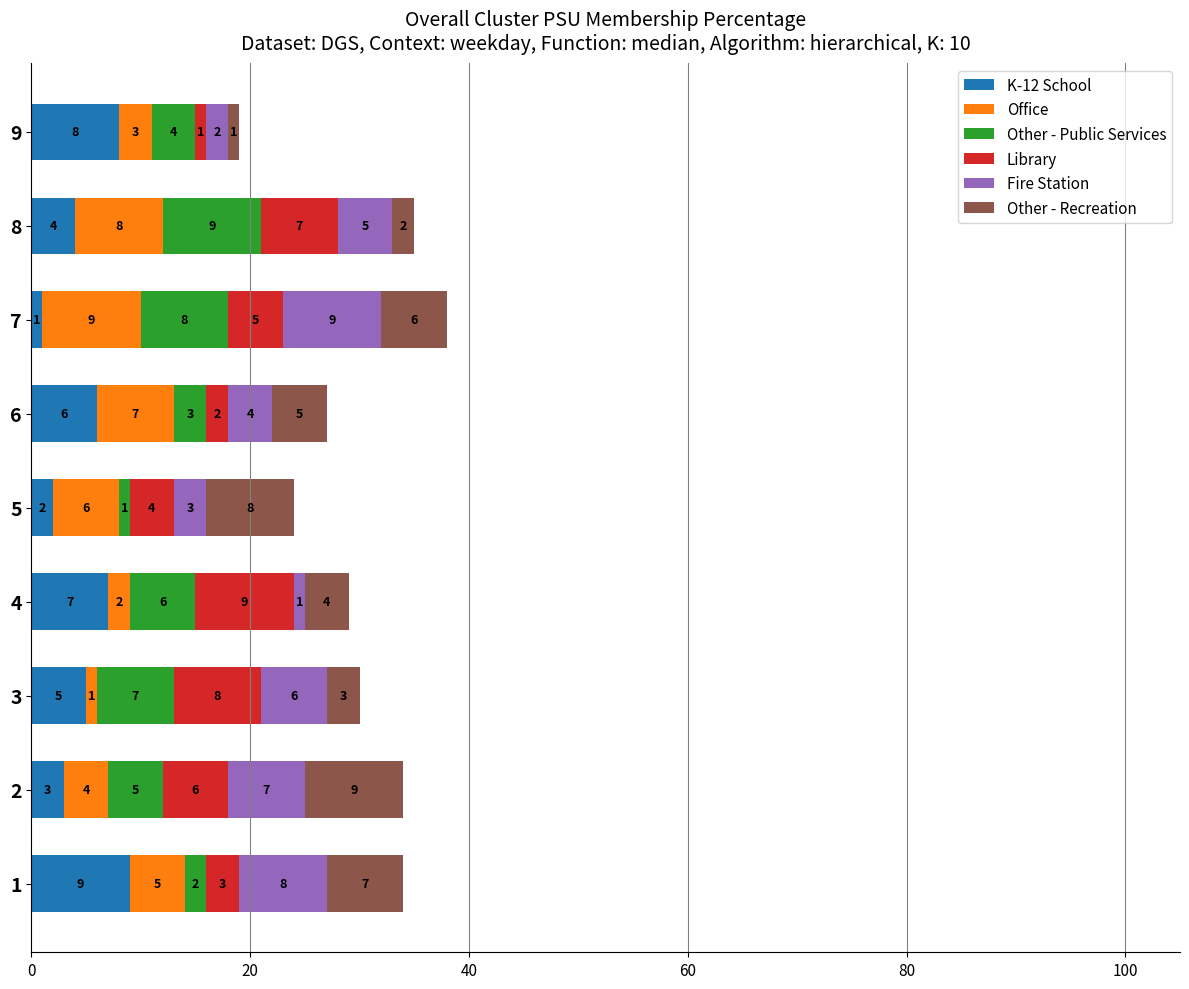

Where is K-12 School nearest to the value 5?

3